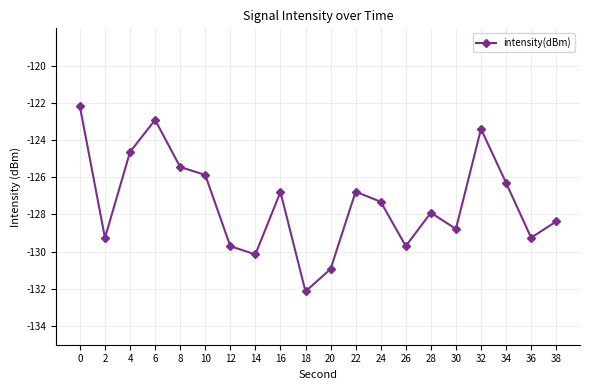

What is the minimum value shown in the chart?

-132.1